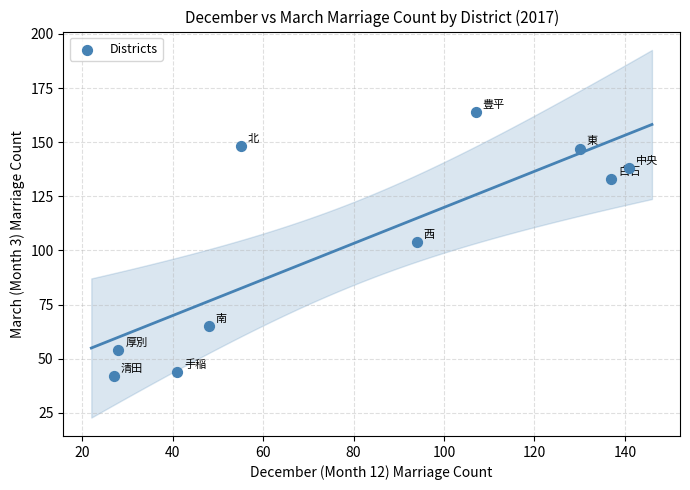

What is the range of X values (max minus min)?

114